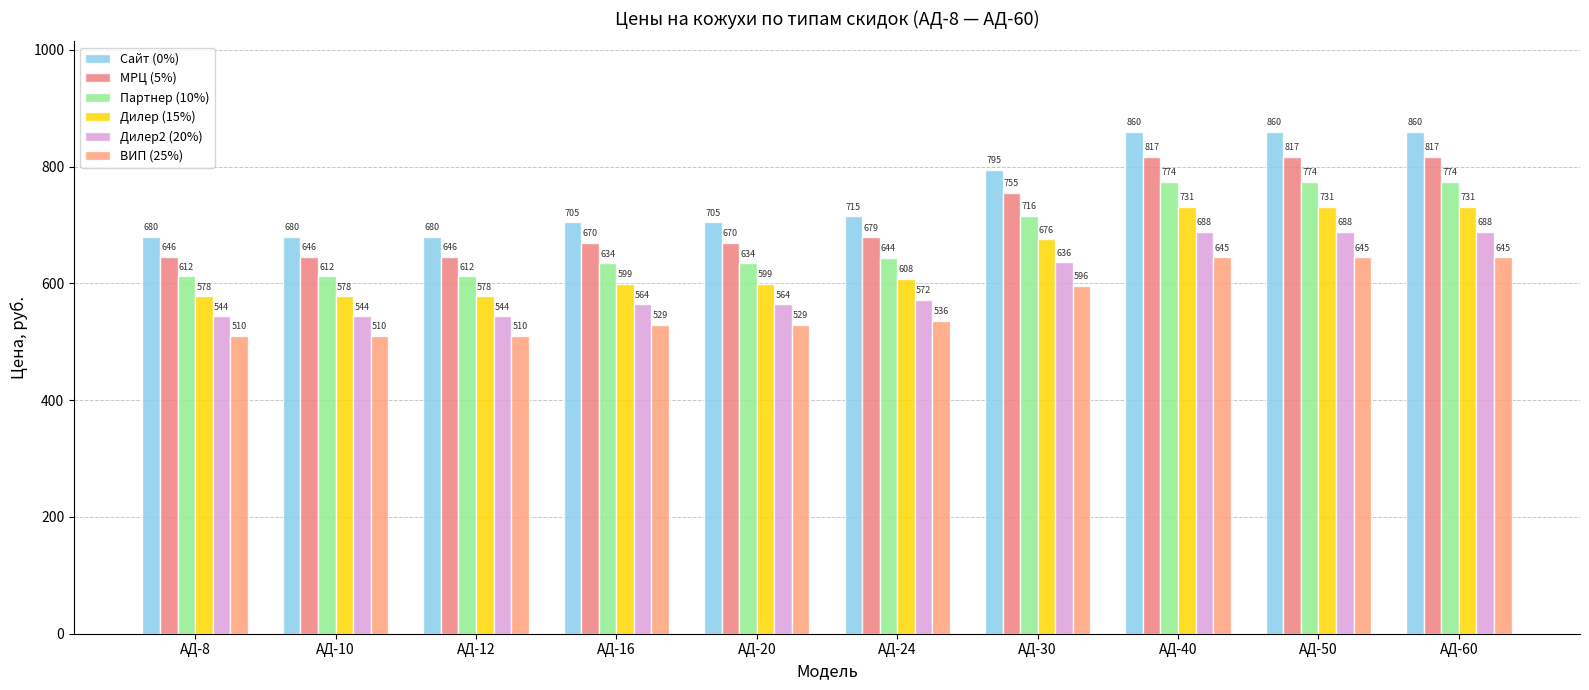

Which label corresponds to the largest value in the chart?

АД-40